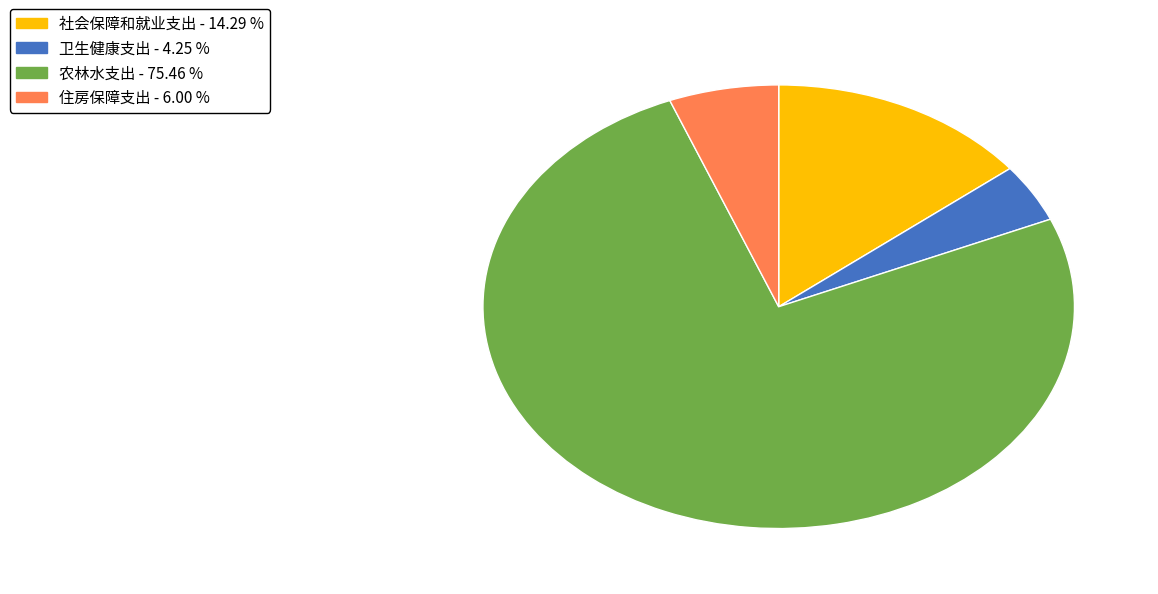

How many slices are in this pie chart?

4